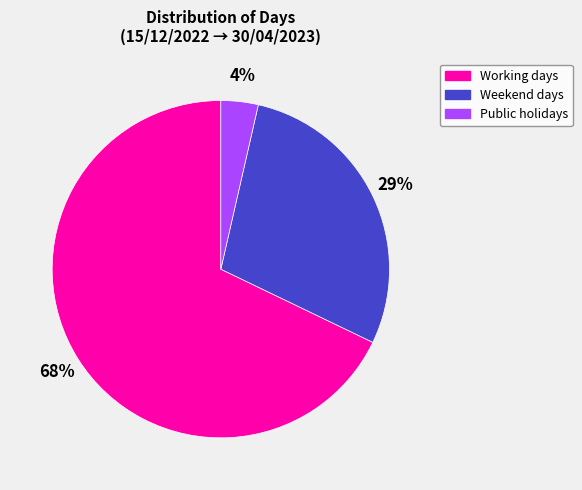

Which category accounts for the majority?

Working days